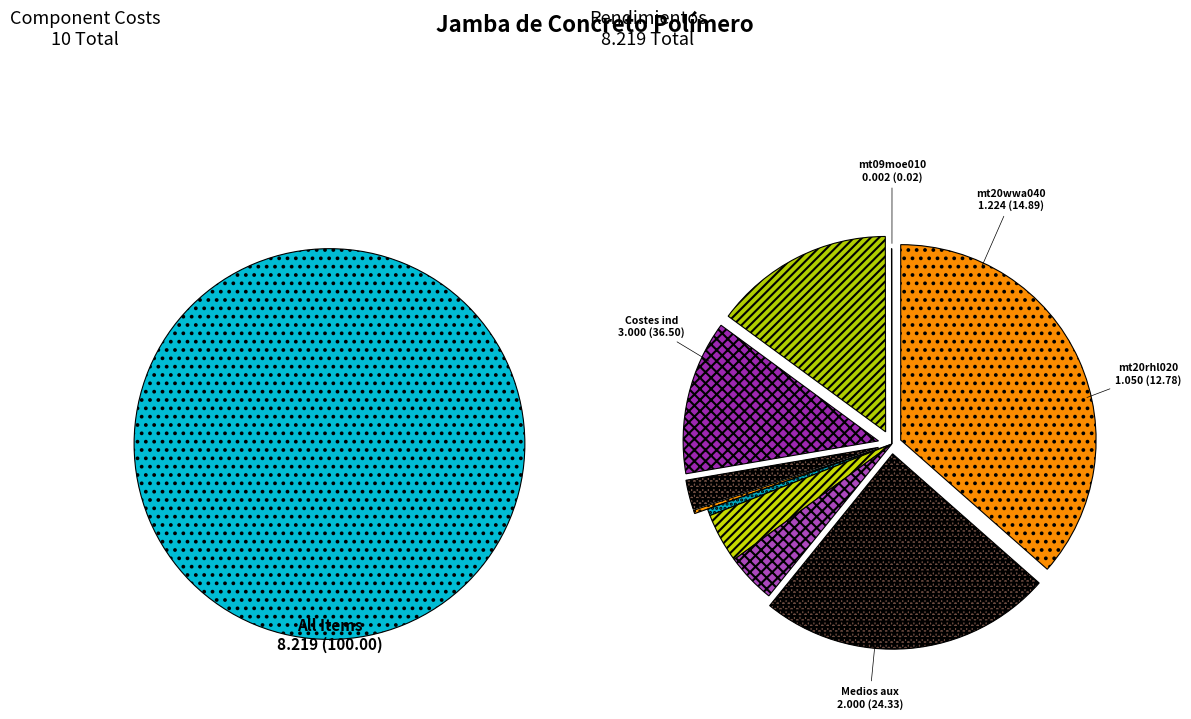

Rank the categories by value from highest to lowest.

Costes indirectos, Medios auxiliares, mt20wwa040, mt20rhl020m, mo019, mo111, mt20wwa025, mt20wwa030, mt20wwa035, mt09moe010c